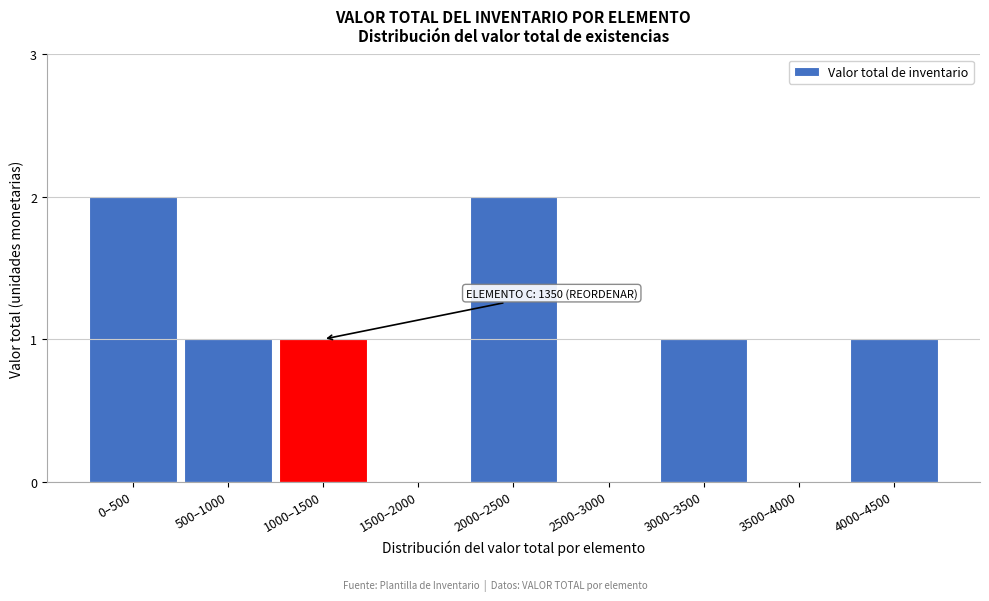

Reading left to right, transcribe all the data shown in this chart.

0–500=2	500–1000=1	1000–1500=1	1500–2000=0	2000–2500=2	2500–3000=0	3000–3500=1	3500–4000=0	4000–4500=1